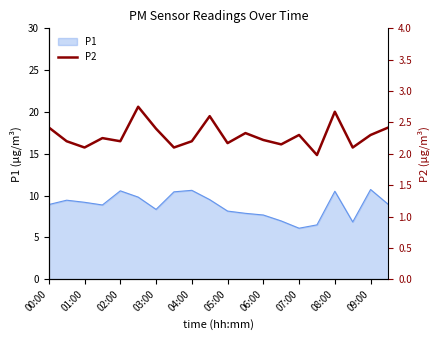

The P1 series shows 7.7 at 06:00. True or false?

True